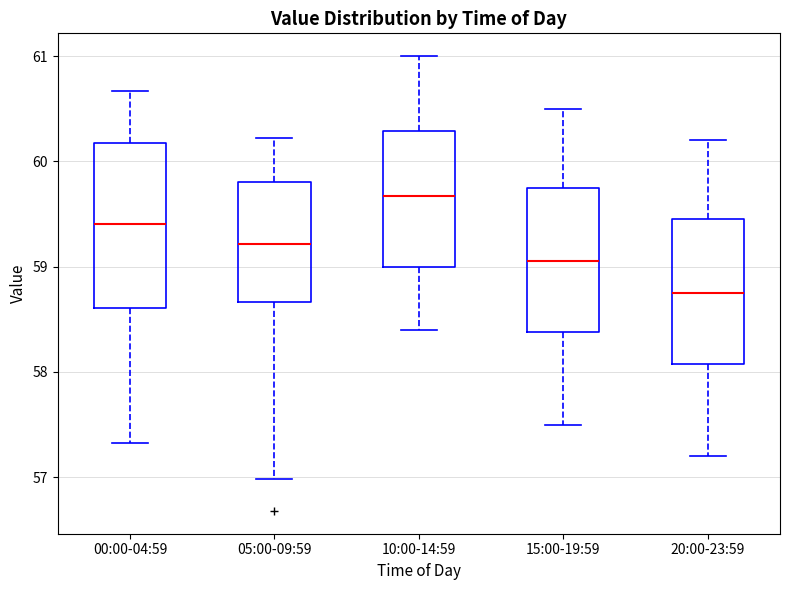

Reading left to right, read every box against the y-axis: the position of its median line, the range the box covers, and the ends of its whiskers. The values are not printed on the chart, so give them approximately, as read against the axis.

00:00-04:59: median 59.4, box 58.6 to 60.2, whiskers 57.3 to 60.7
05:00-09:59: median 59.2, box 58.7 to 59.8, whiskers 57.0 to 60.2
10:00-14:59: median 59.7, box 59.0 to 60.3, whiskers 58.4 to 61.0
15:00-19:59: median 59.1, box 58.4 to 59.8, whiskers 57.5 to 60.5
20:00-23:59: median 58.8, box 58.1 to 59.5, whiskers 57.2 to 60.2